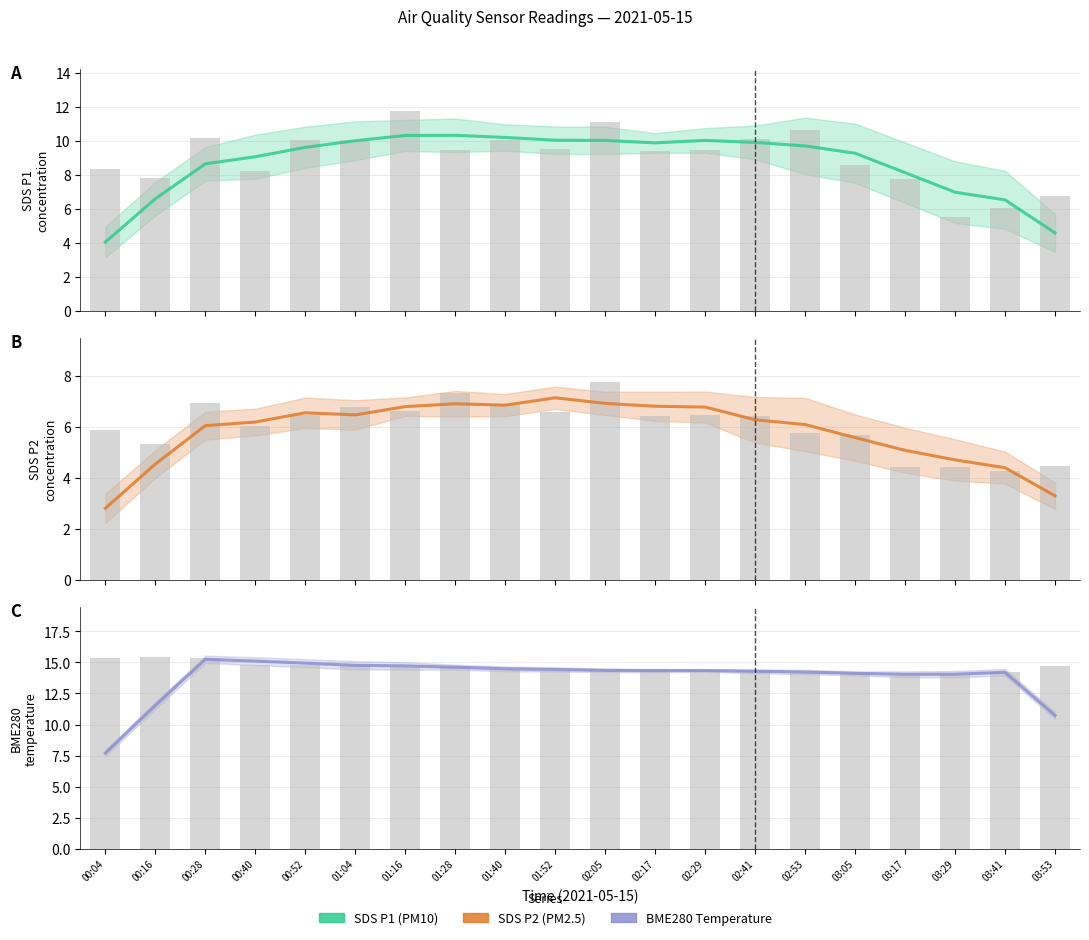

What position from the left is 00:28?

3